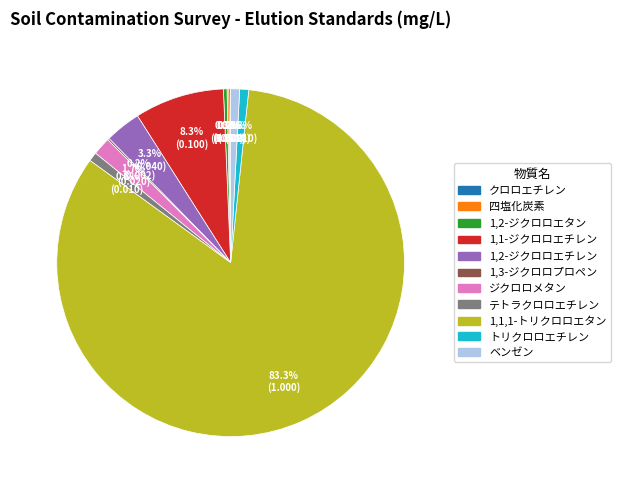

Is ジクロロメタン the majority of the pie?

No